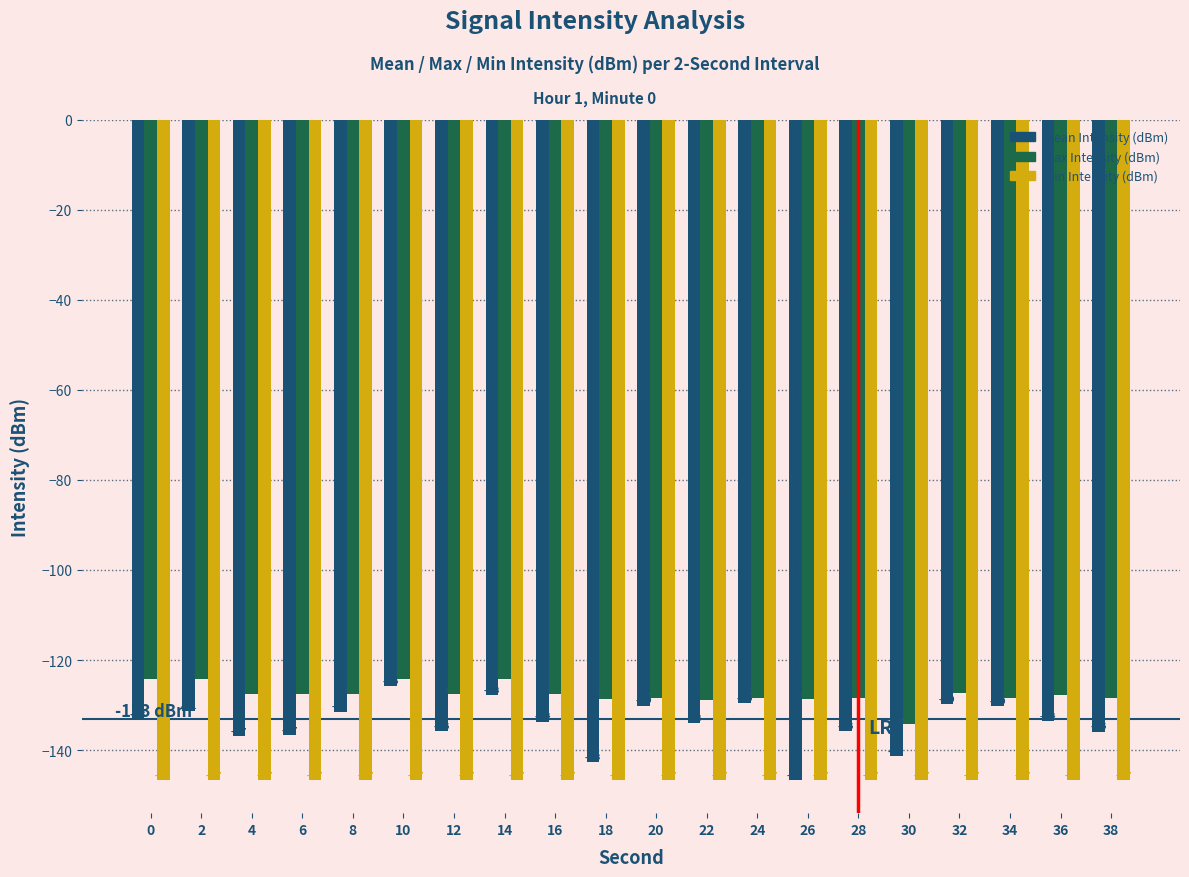

Which series has the largest range (max minus min)?

Mean Intensity (dBm)